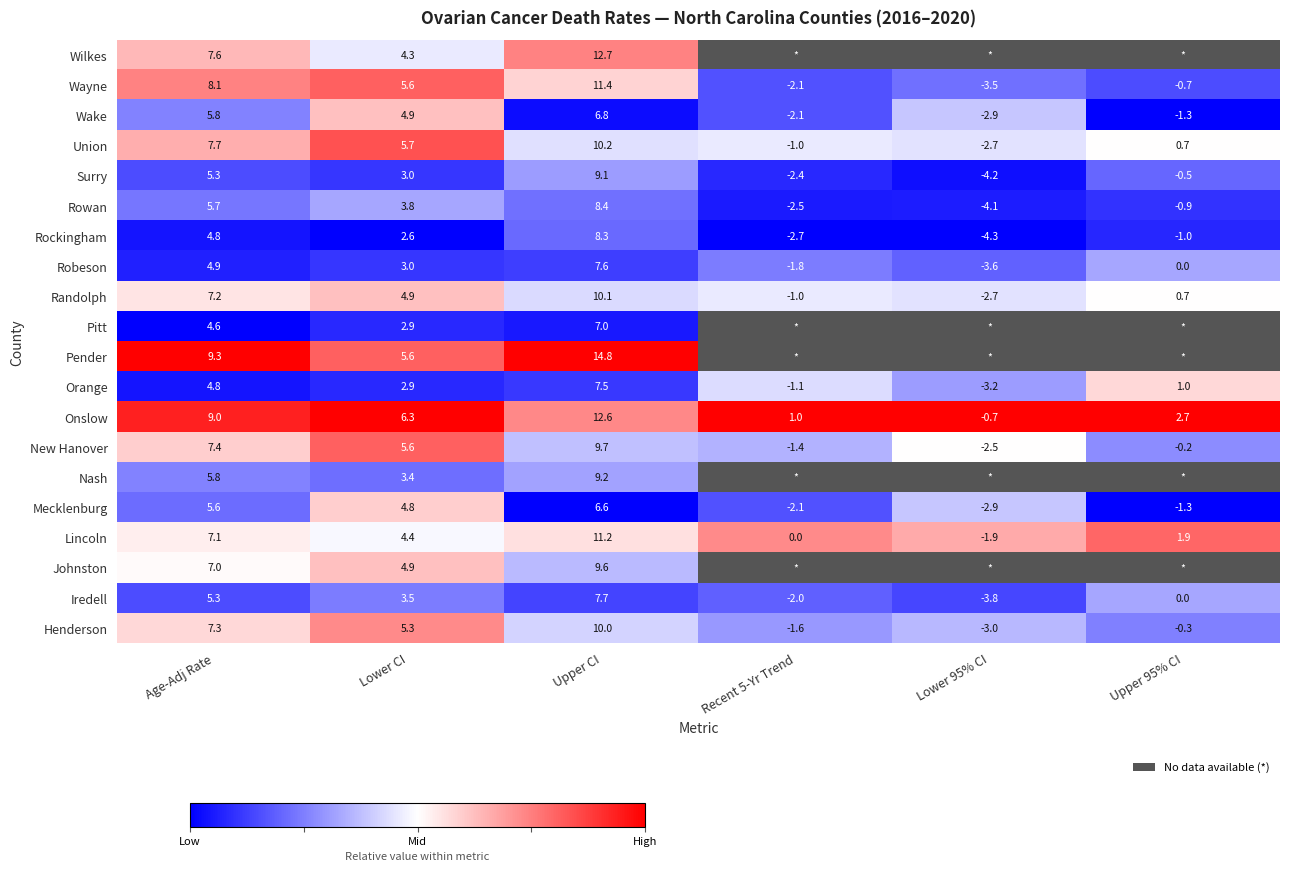

At which label does Robeson first exceed 3?

Age-Adj Rate